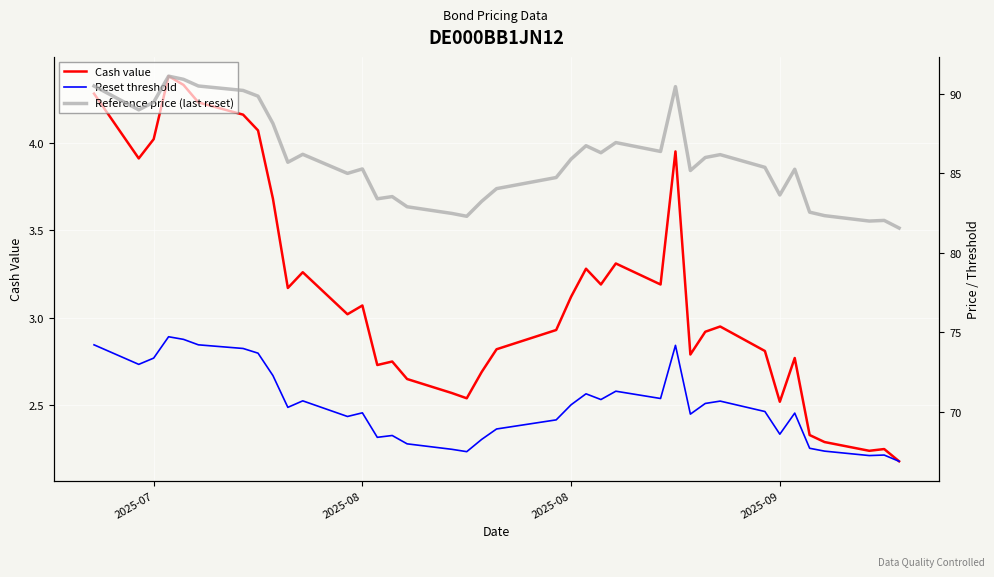

Rank the series by their maximum value, from lowest to highest.

Cash value, Reset threshold, Reference price (last reset)